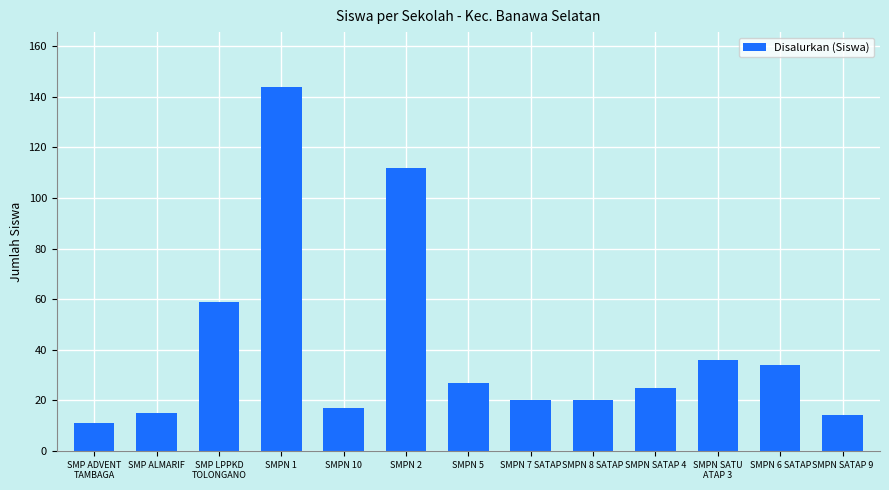

What is the difference between the maximum and second lowest values?

130